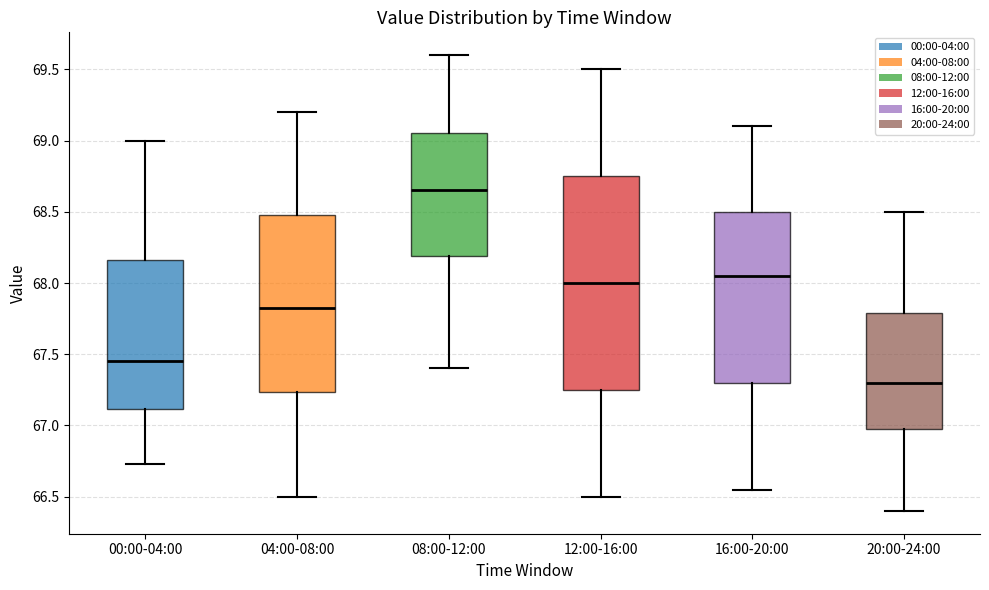

Reading left to right, transcribe this box plot: for each box, give where its median line is, the range the box spans, and where its two whiskers end, as read against the y-axis. The values are not printed on the chart, so give them approximately, as read against the axis.

00:00-04:00: median 67.45, box 67.10 to 68.15, whiskers 66.75 to 69.00
04:00-08:00: median 67.85, box 67.25 to 68.50, whiskers 66.50 to 69.20
08:00-12:00: median 68.65, box 68.20 to 69.05, whiskers 67.40 to 69.60
12:00-16:00: median 68.00, box 67.25 to 68.75, whiskers 66.50 to 69.50
16:00-20:00: median 68.05, box 67.30 to 68.50, whiskers 66.55 to 69.10
20:00-24:00: median 67.30, box 67.00 to 67.80, whiskers 66.40 to 68.50